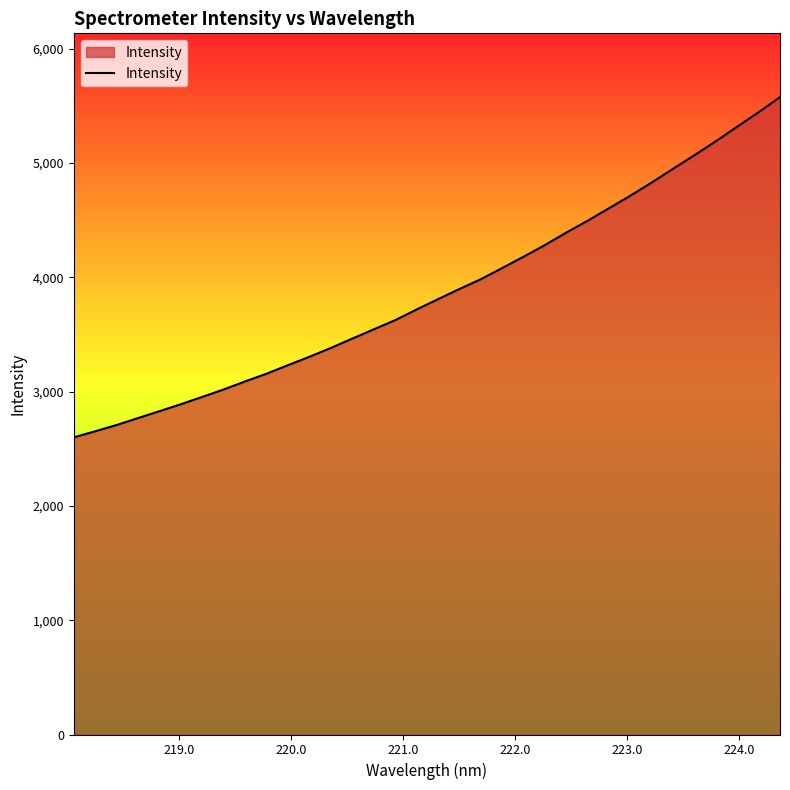

What is the difference between the maximum and minimum values?

2976.8